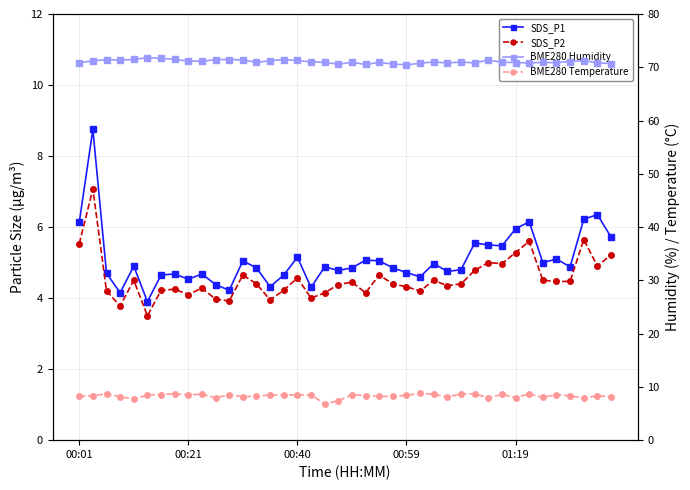

Which has a higher value, 22 or 26?

22